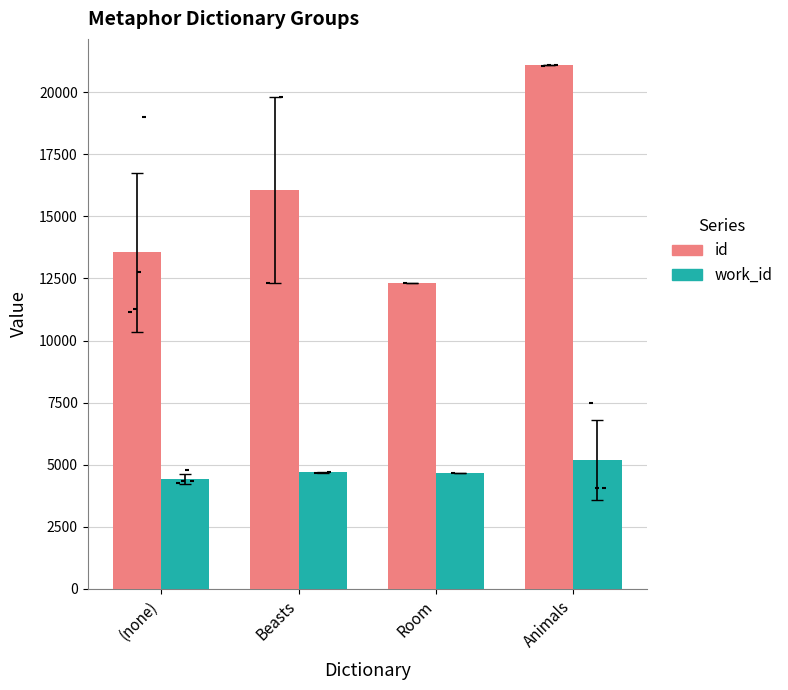

What are all the series names shown in the legend?

id, work_id